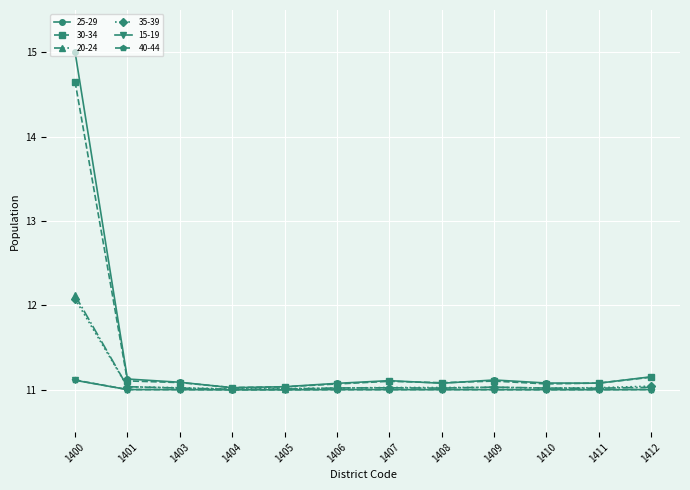

The value of 15-19 at 1411 is 11.0. True or false?

True